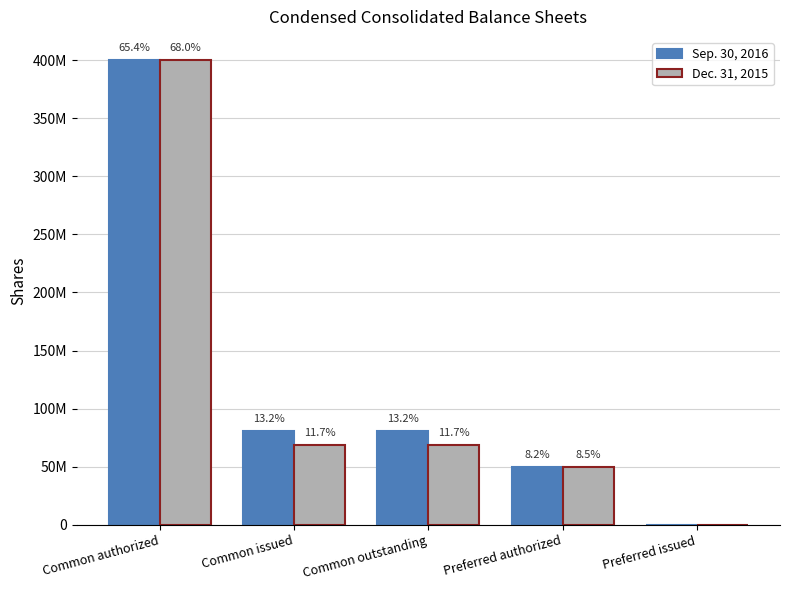

Rank the series by their average value, from highest to lowest.

Sep. 30, 2016, Dec. 31, 2015